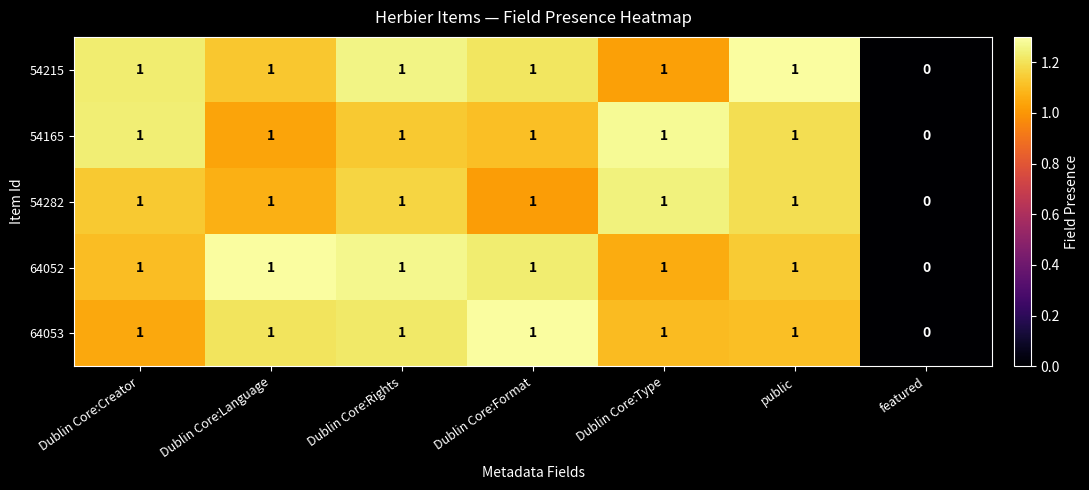

What is the sum of all 64053 values?

6